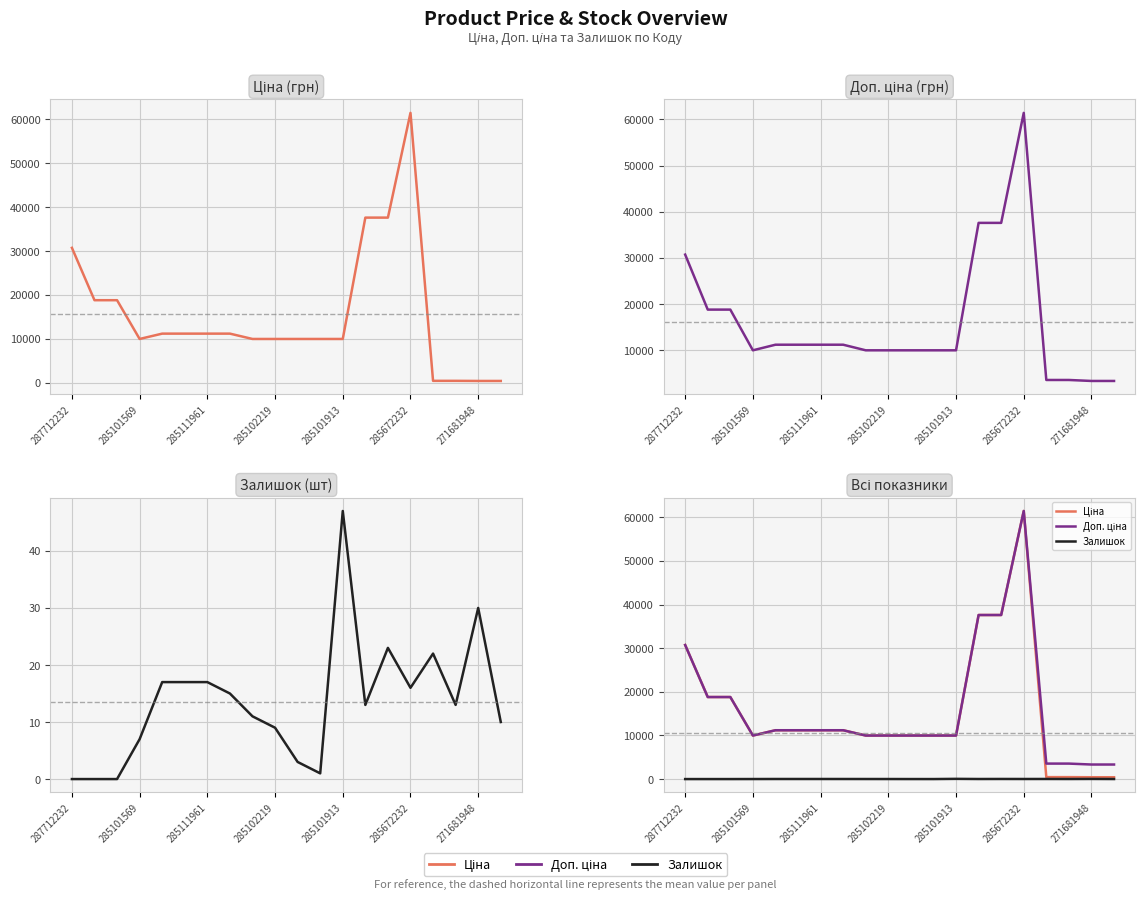

What is the sum of the Ціна values at 287712232 and 285111961?

41905.3